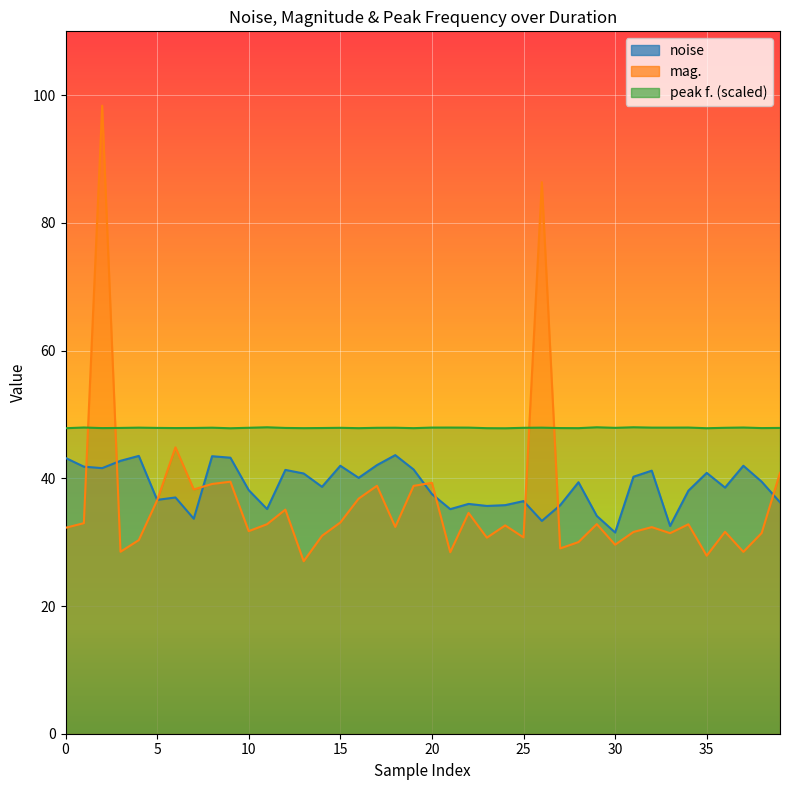

What is the label of the 1st point from the right?

39